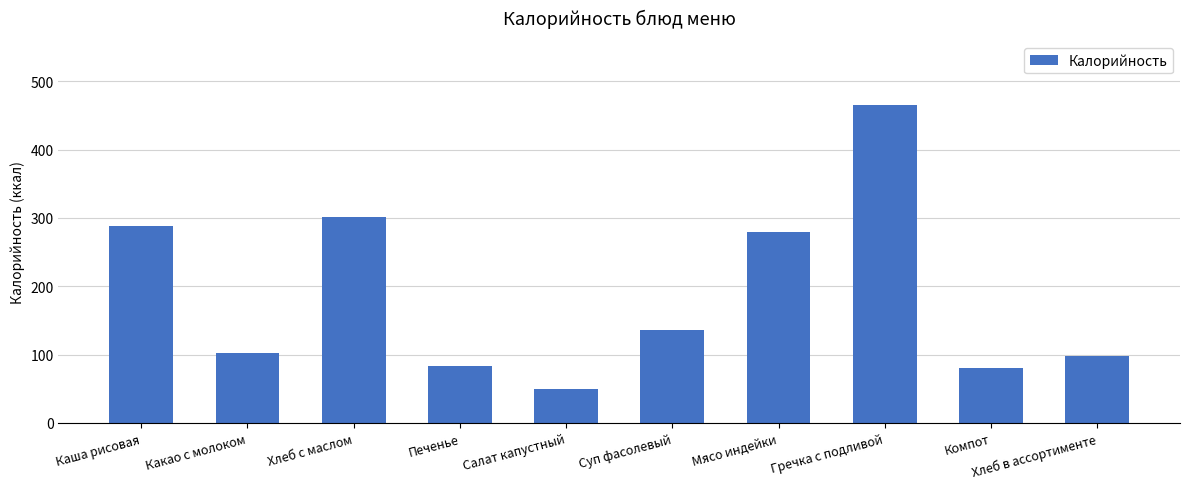

What is the approximate value at Какао с молоком?

102.8